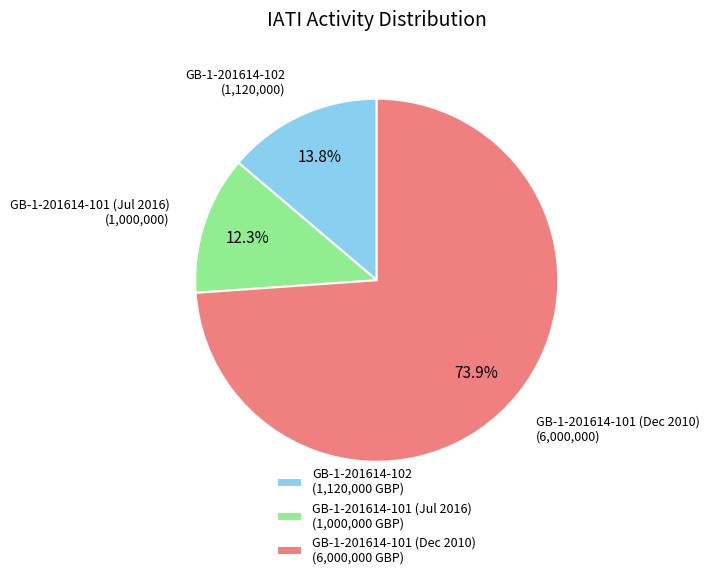

The GB-1-201614-102 slice represents 3% of the pie. True or false?

False